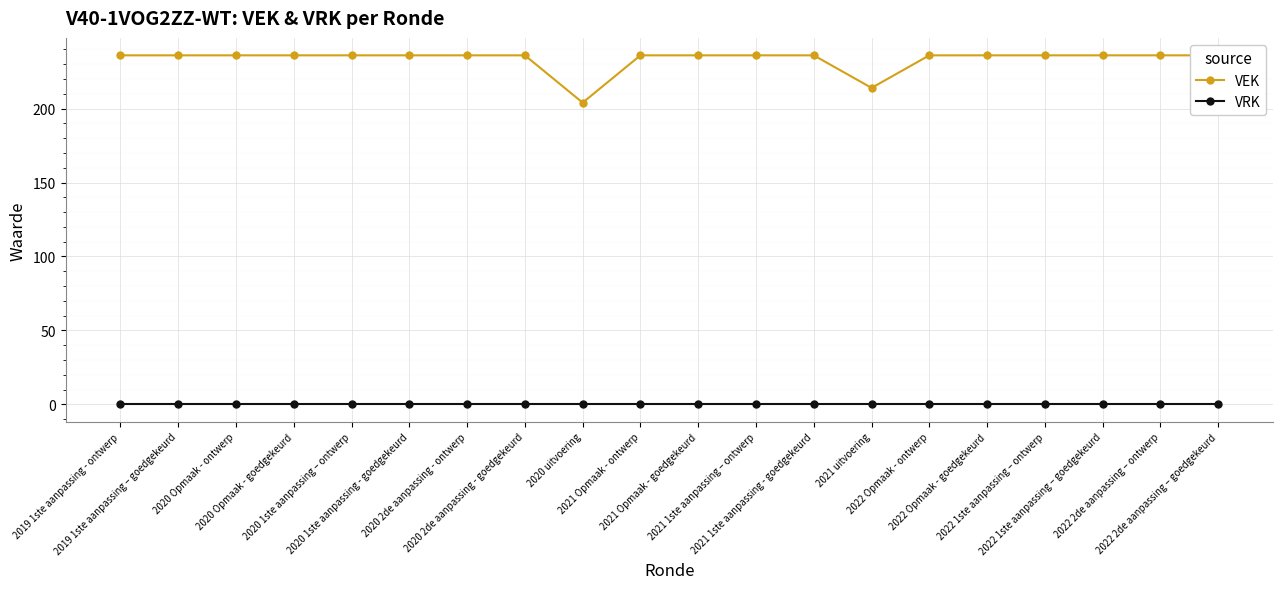

At which category does VEK reach its first local valley?

2020 uitvoering